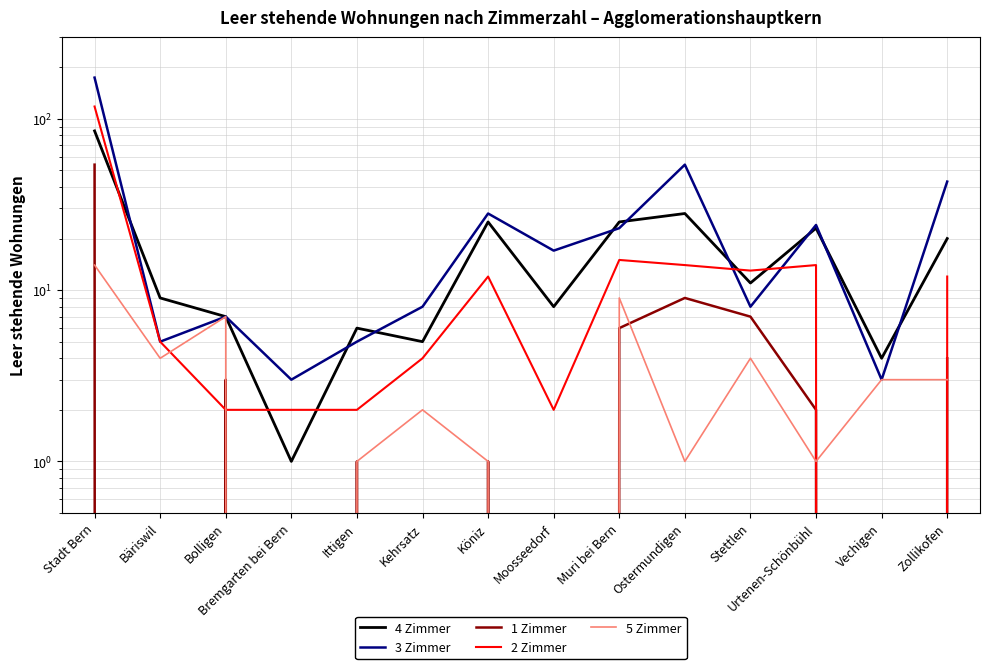

Is the value of 5 Zimmer at Muri bei Bern greater than the value of 1 Zimmer at Ostermundigen?

No